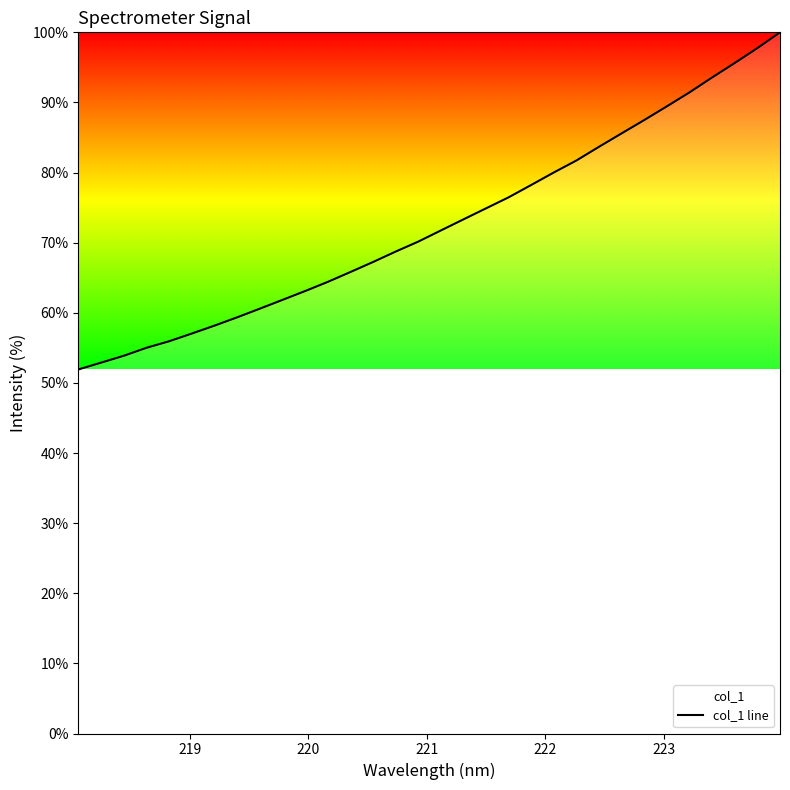

What is the maximum value shown in the chart?

100.0